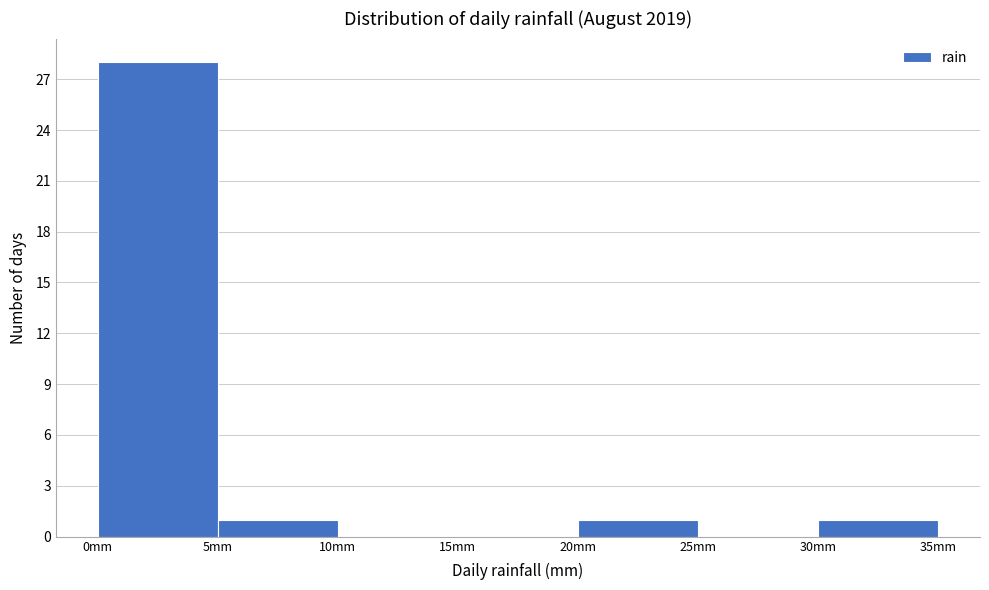

Reading left to right, transcribe this chart: for each bar, give the range it covers on the x-axis and its height. The values are not printed on the chart, so give them approximately, as read against the axis.

0 to 5: 28
5 to 10: 1
10 to 15: 0
15 to 20: 0
20 to 25: 1
25 to 30: 0
30 to 35: 1